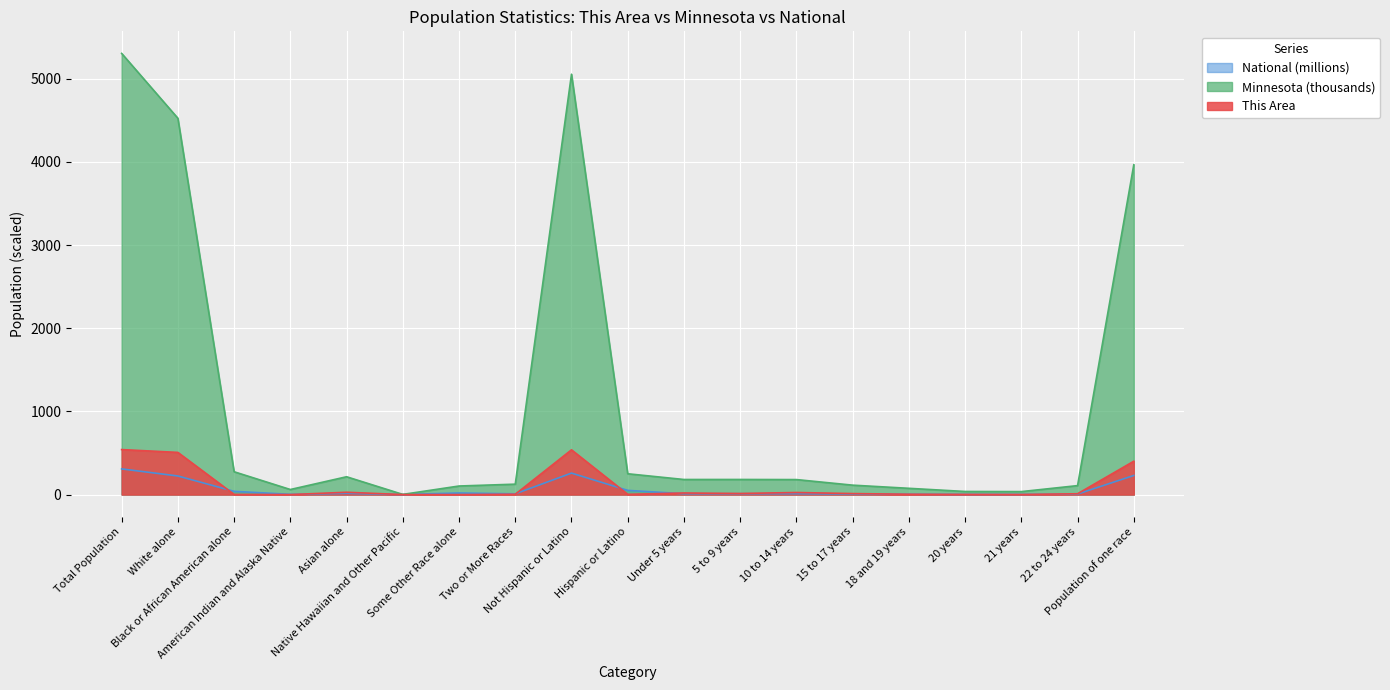

Reading left to right, list all the values displayed in this chart.

This Area: Total Population=541.0	White alone=507.0	Black or African American alone=2.0	American Indian and Alaska Native=0.0	Asian alone=28.0	Native Hawaiian and Other Pacific=0.0	Some Other Race alone=0.0	Two or More Races=4.0	Not Hispanic or Latino=538.0	Hispanic or Latino=3.0	Under 5 years=19.0	5 to 9 years=13.0	10 to 14 years=25.0	15 to 17 years=12.0	18 and 19 years=4.0	20 years=2.0	21 years=1.0	22 to 24 years=10.0	Population of one race=401.0
Minnesota: Total Population=5303.9	White alone=4524.1	Black or African American alone=274.4	American Indian and Alaska Native=60.9	Asian alone=214.2	Native Hawaiian and Other Pacific=2.2	Some Other Race alone=103.0	Two or More Races=125.1	Not Hispanic or Latino=5053.7	Hispanic or Latino=250.3	Under 5 years=181.3	5 to 9 years=181.6	10 to 14 years=180.4	15 to 17 years=113.3	18 and 19 years=75.3	20 years=37.2	21 years=35.7	22 to 24 years=107.8	Population of one race=3965.2
National: Total Population=308.7	White alone=223.6	Black or African American alone=38.9	American Indian and Alaska Native=2.9	Asian alone=14.7	Native Hawaiian and Other Pacific=0.5	Some Other Race alone=19.1	Two or More Races=9.0	Not Hispanic or Latino=258.3	Hispanic or Latino=50.5	Under 5 years=10.3	5 to 9 years=10.4	10 to 14 years=10.6	15 to 17 years=6.7	18 and 19 years=4.6	20 years=2.3	21 years=2.2	22 to 24 years=6.5	Population of one race=229.7